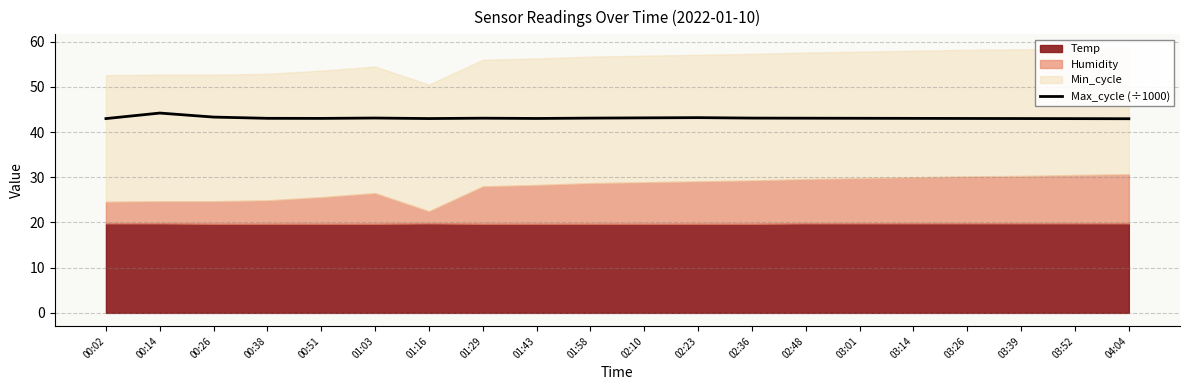

Which label corresponds to the largest value in the chart?

00:14